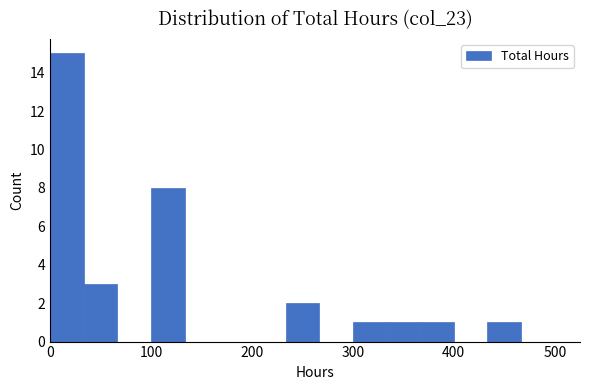

Read against the x-axis, roughly where is the centre of the tallest bar?

20